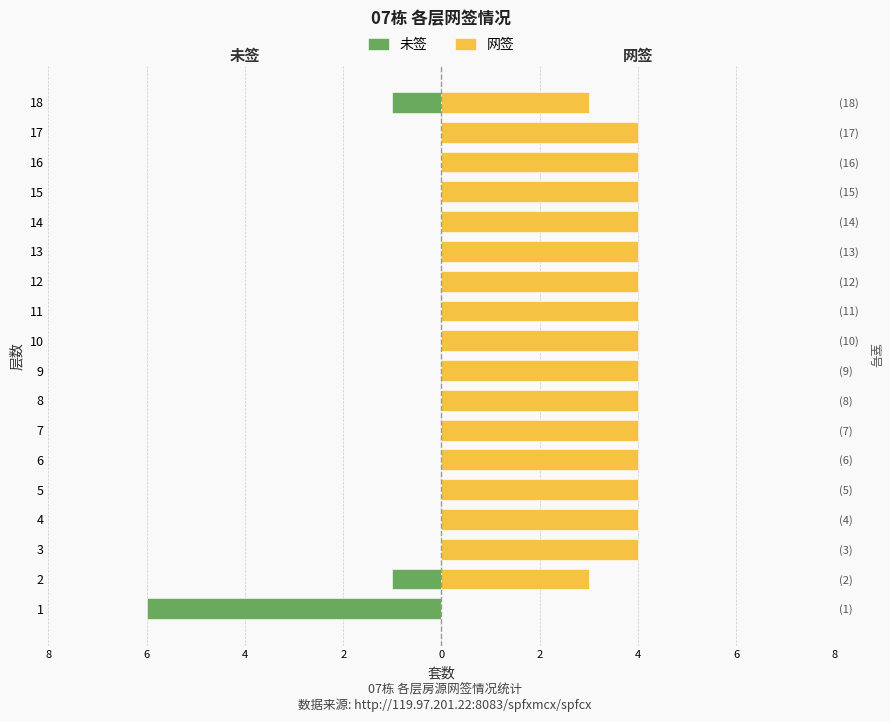

What value does the 网签 series have at 5?

4